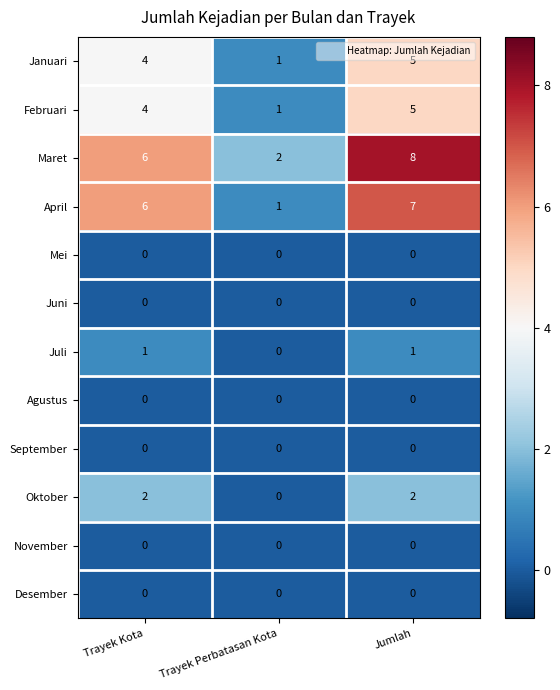

What is the difference between the highest and lowest values at Jumlah?

8